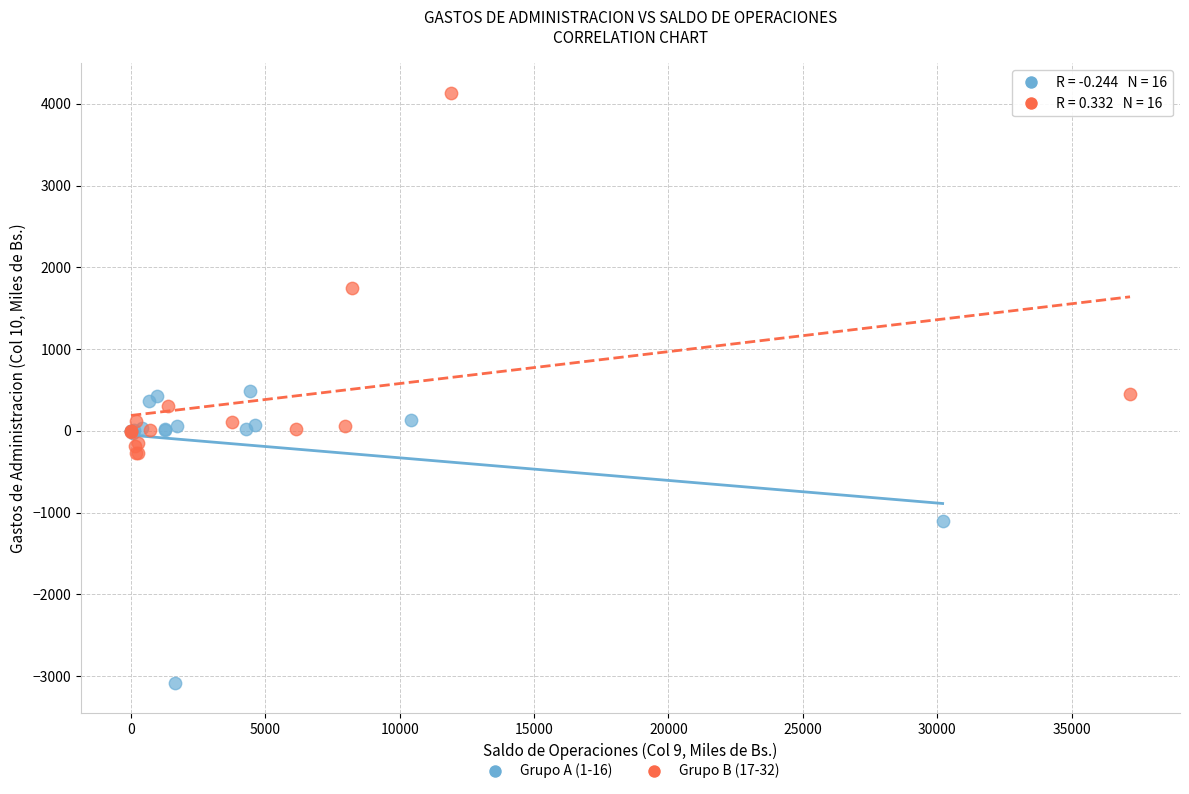

Which series contains the highest Y value?

Grupo B (17-32)